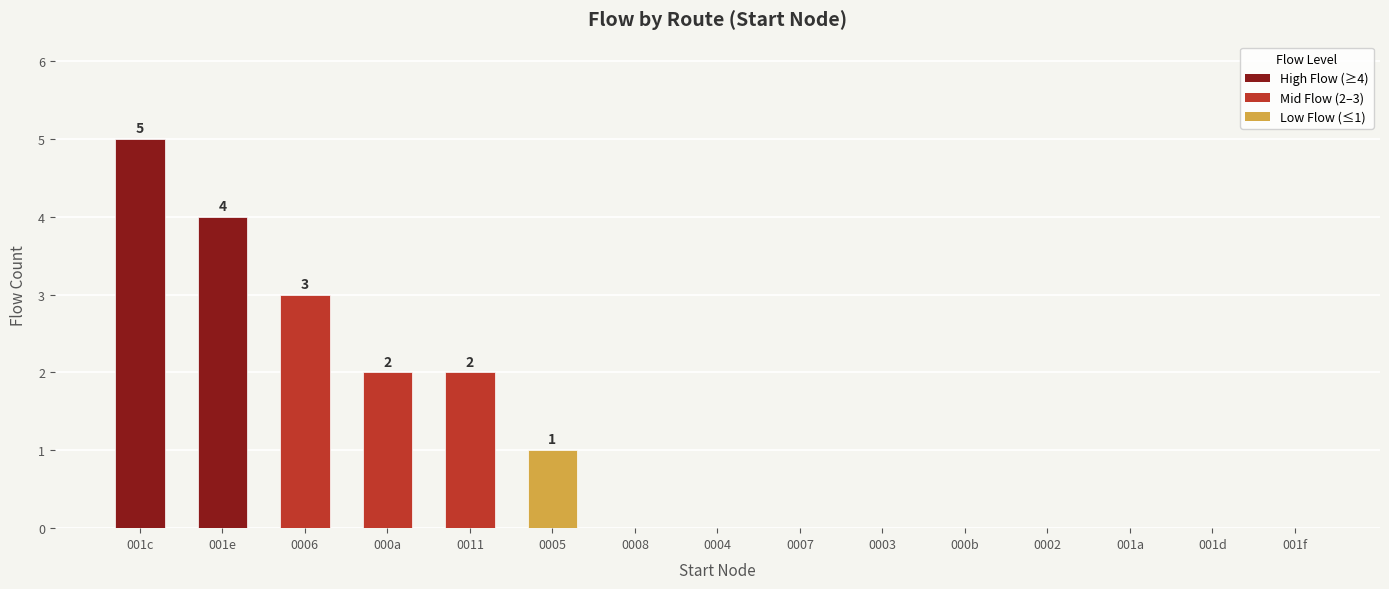

Reading left to right, list all the values displayed in this chart.

5	4	3	2	2	1	0	0	0	0	0	0	0	0	0